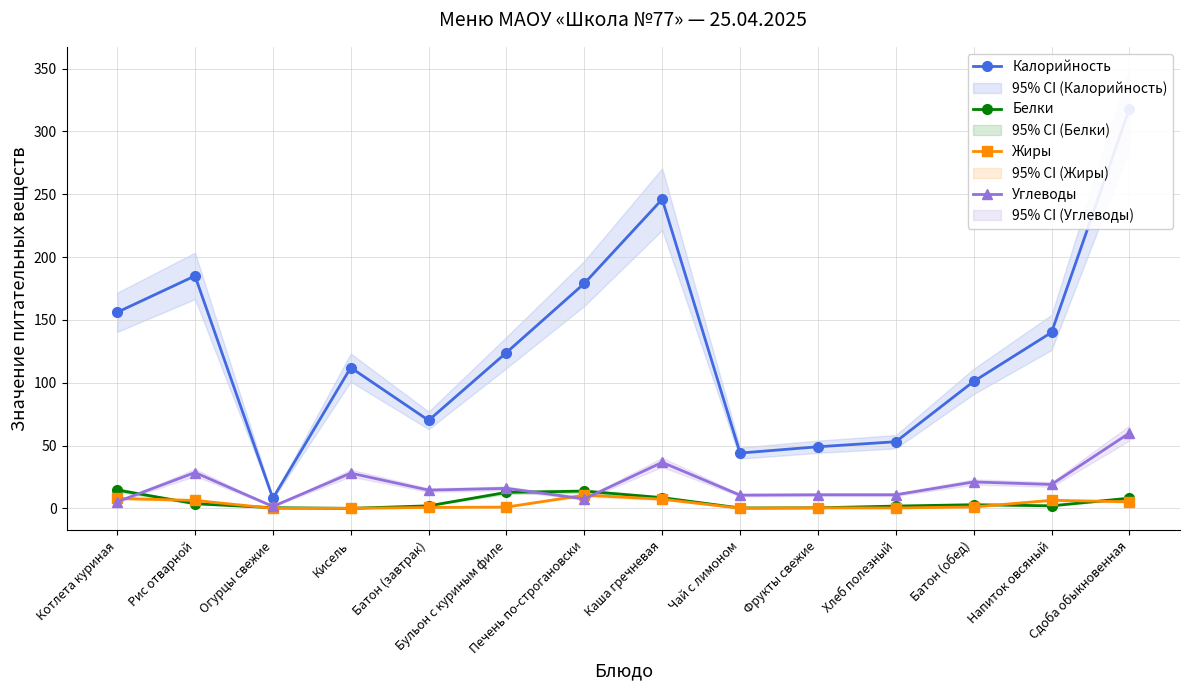

At which category does Жиры reach its first local peak?

Печень по-строгановски